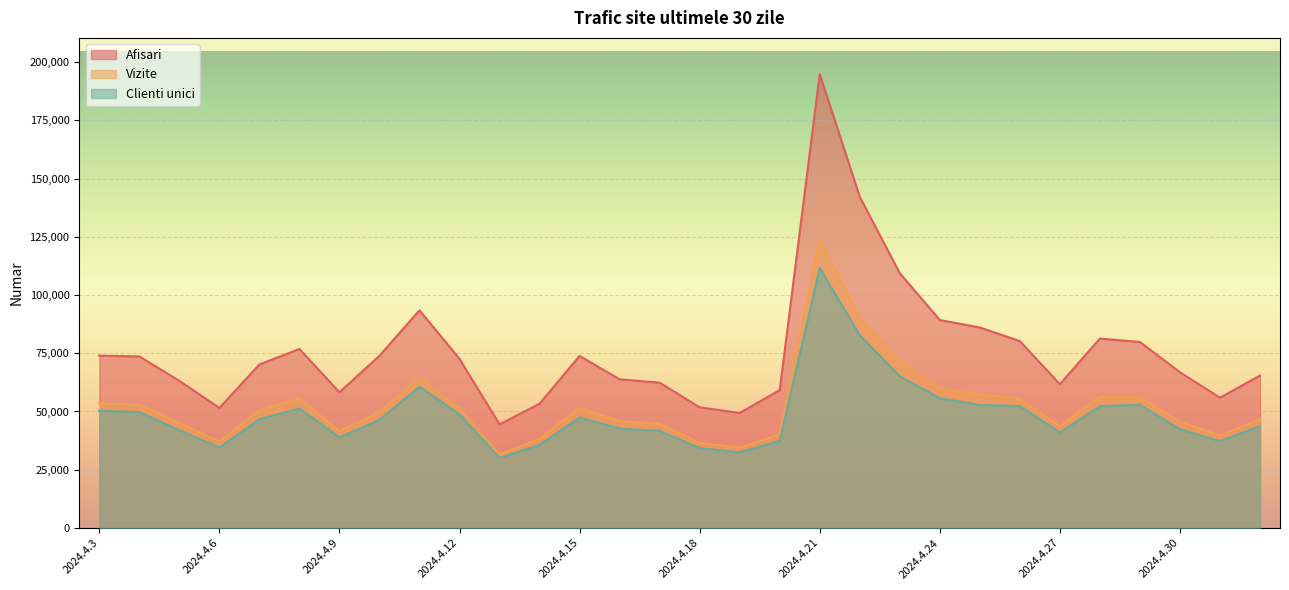

What is the smallest value displayed?

30041